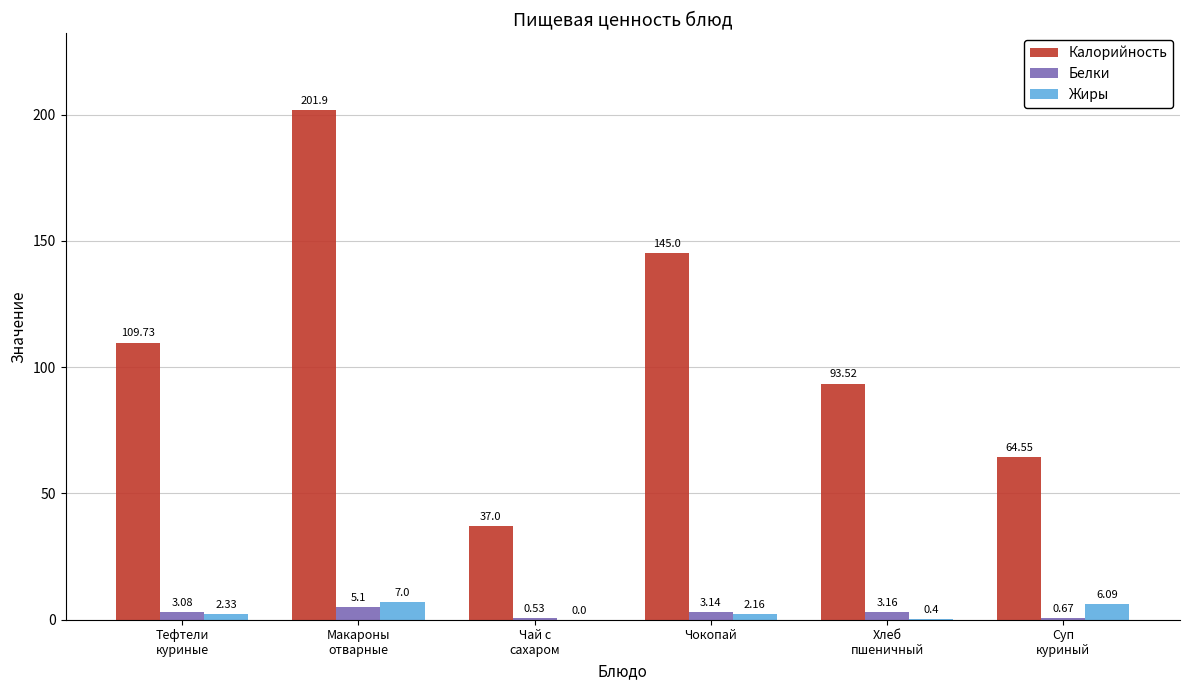

Which series has the largest total across all categories?

Калорийность